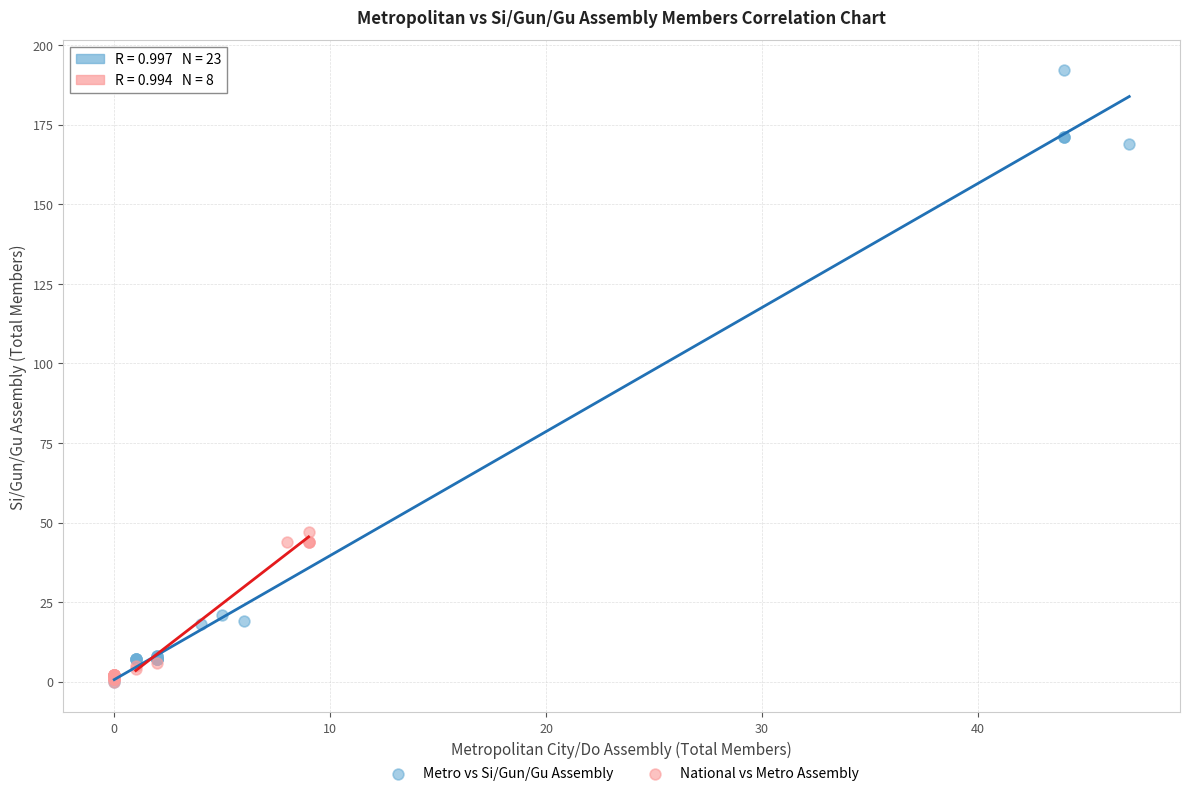

What are all the series names shown in the legend?

Metro vs Si/Gun/Gu Assembly, National vs Metro Assembly